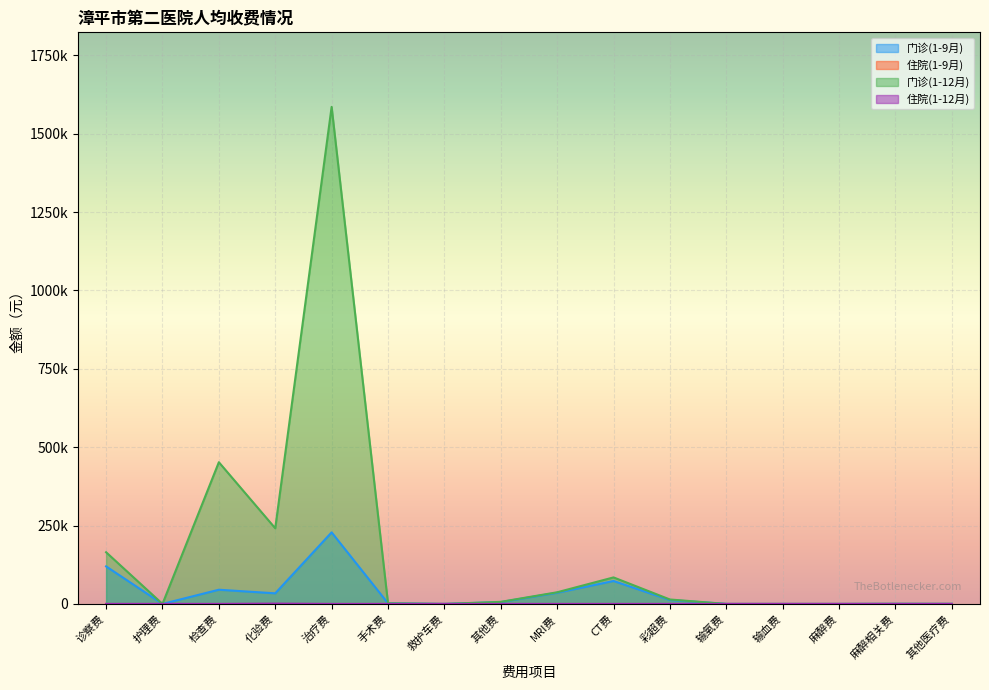

True or false: 门诊(1-9月) and 住院(1-12月) cross at least once.

True